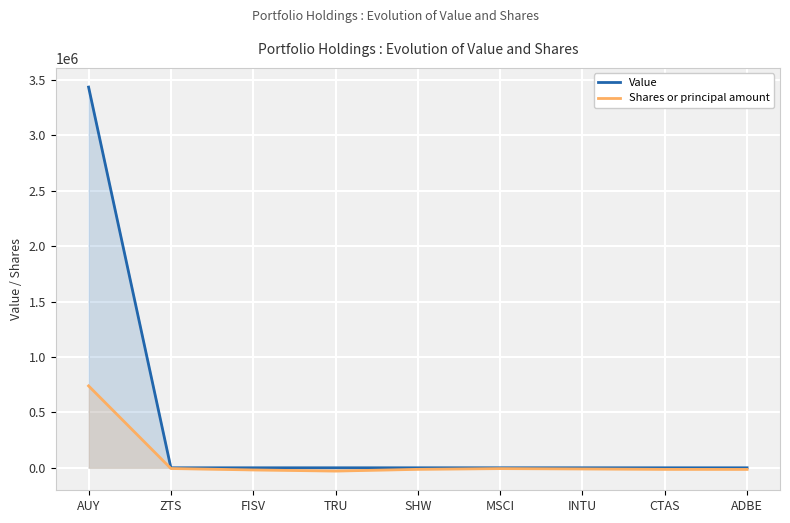

Reading right to left, list all the values displayed in this chart.

Value: ADBE=0	CTAS=0	INTU=0	MSCI=0	SHW=0	TRU=0	FISV=0	ZTS=0	AUY=3436000
Shares or principal amount: ADBE=-14700	CTAS=-14350	INTU=-10650	MSCI=-7450	SHW=-14125	TRU=-29750	FISV=-19600	ZTS=-6600	AUY=739000